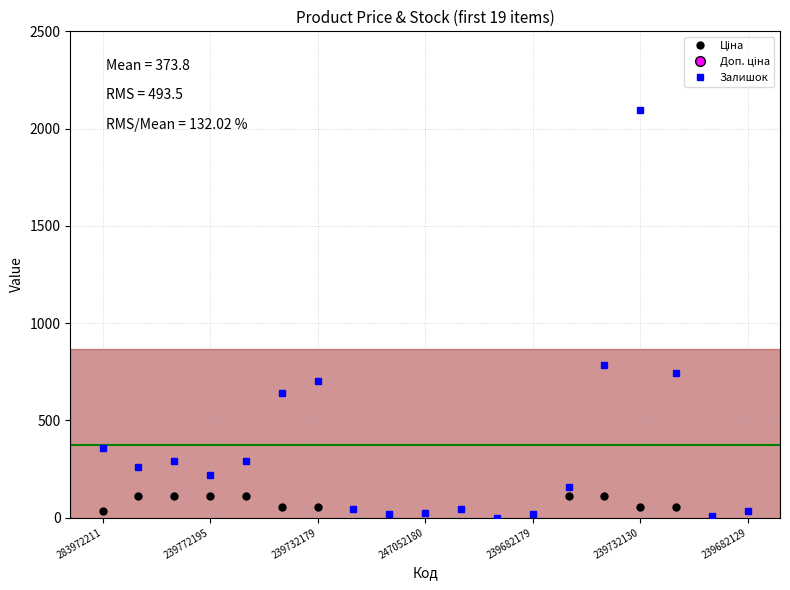

Count the number of categories in the chart.

19